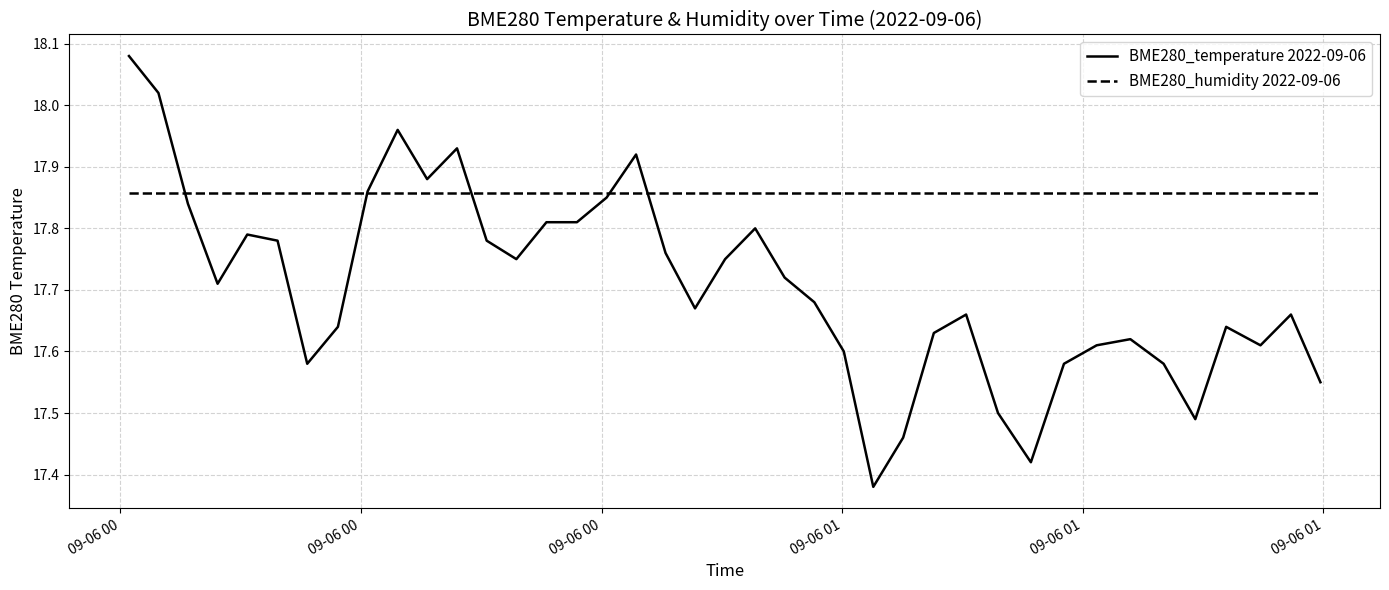

Which series has the widest spread of values?

BME280_temperature 2022-09-06